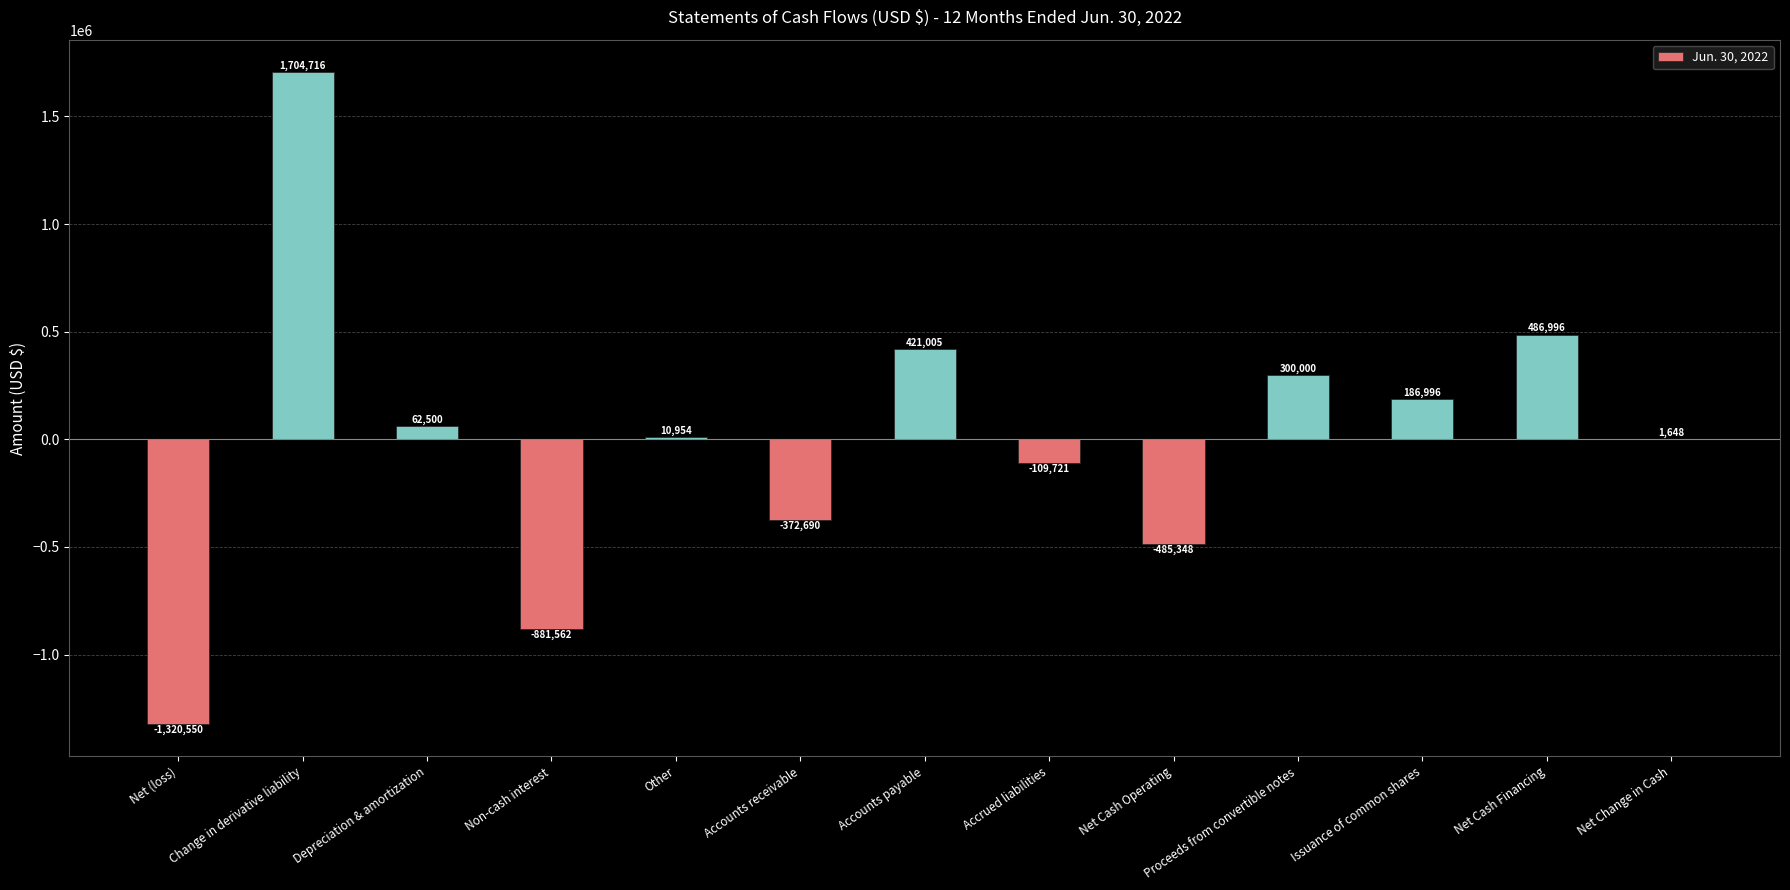

Reading right to left, what are all the values shown in this chart?

1648	486996	186996	300000	-485348	-109721	421005	-372690	10954	-881562	62500	1704716	-1320550